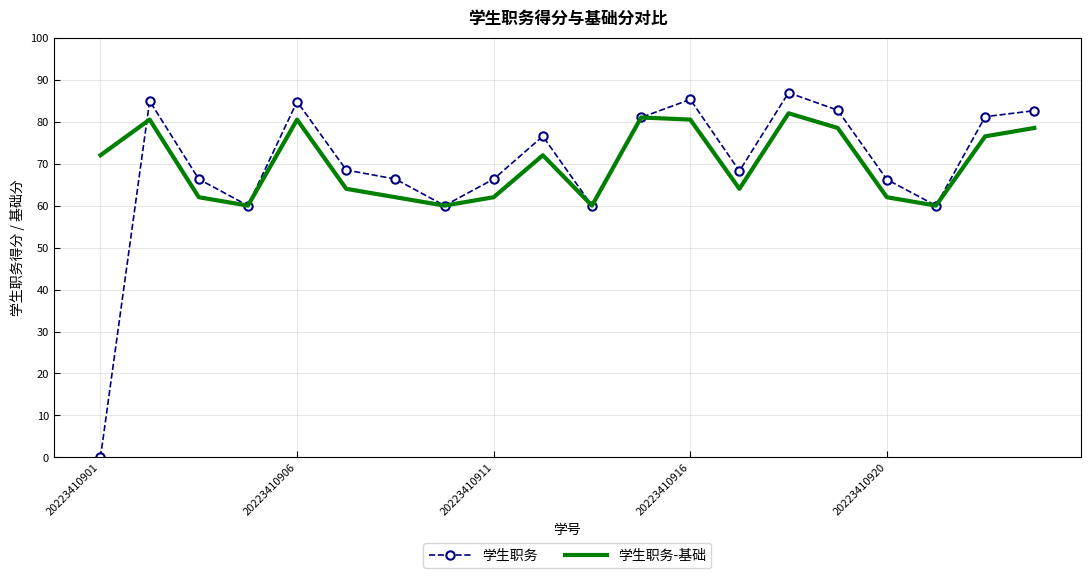

List the series in order of their peak value, highest first.

学生职务, 学生职务-基础